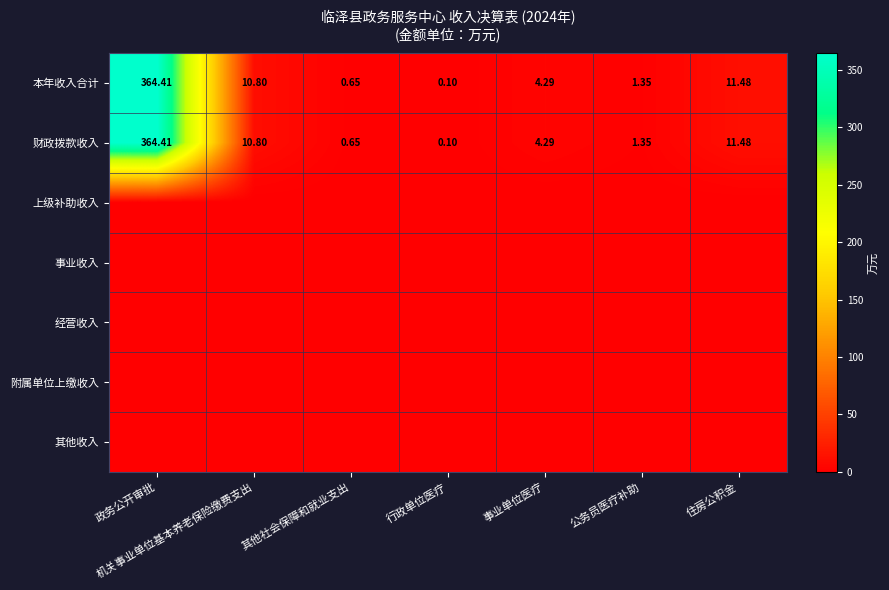

Rank the categories by 本年收入合计 value from highest to lowest.

政务公开审批, 住房公积金, 机关事业单位基本养老保险缴费支出, 事业单位医疗, 公务员医疗补助, 其他社会保障和就业支出, 行政单位医疗